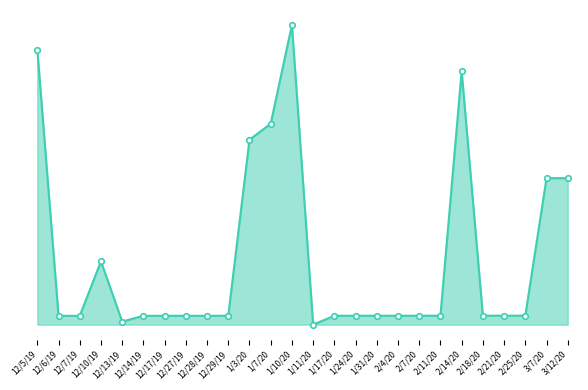

Reading left to right, what are all the values shown in this chart?

12/5/19=259791	12/6/19=233647	12/7/19=233648	12/10/19=239002	12/13/19=233083	12/14/19=233649	12/17/19=233650	12/27/19=233651	12/28/19=233652	12/29/19=233653	1/3/20=250948	1/7/20=252526	1/10/20=262224	1/11/20=232783	1/17/20=233654	1/24/20=233655	1/31/20=233656	2/4/20=233657	2/7/20=233658	2/11/20=233659	2/14/20=257673	2/18/20=233661	2/21/20=233662	2/25/20=233663	3/7/20=247168	3/12/20=247176